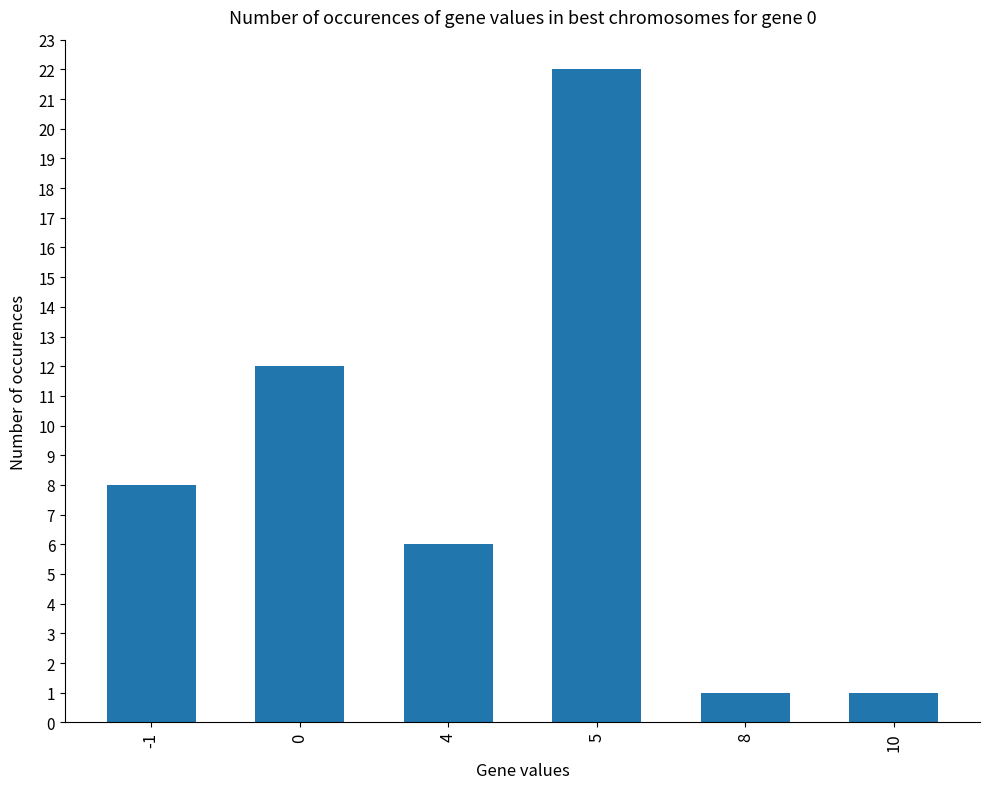

What is the greatest value displayed?

22